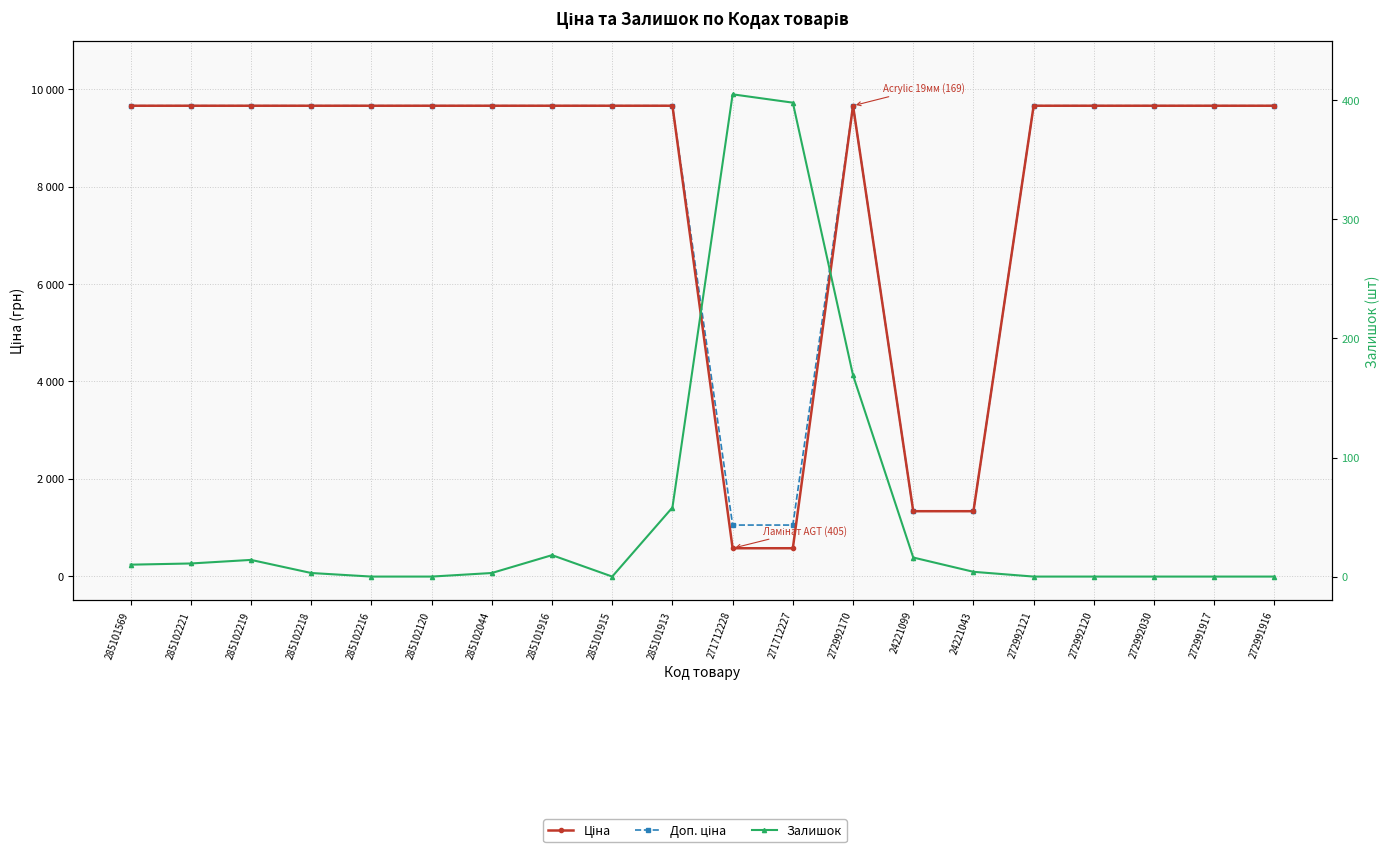

How many data points in Ціна are less than 9664?

4